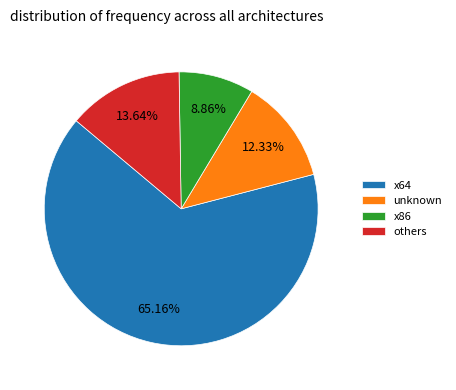

Is it true that unknown is 12% of the pie?

True